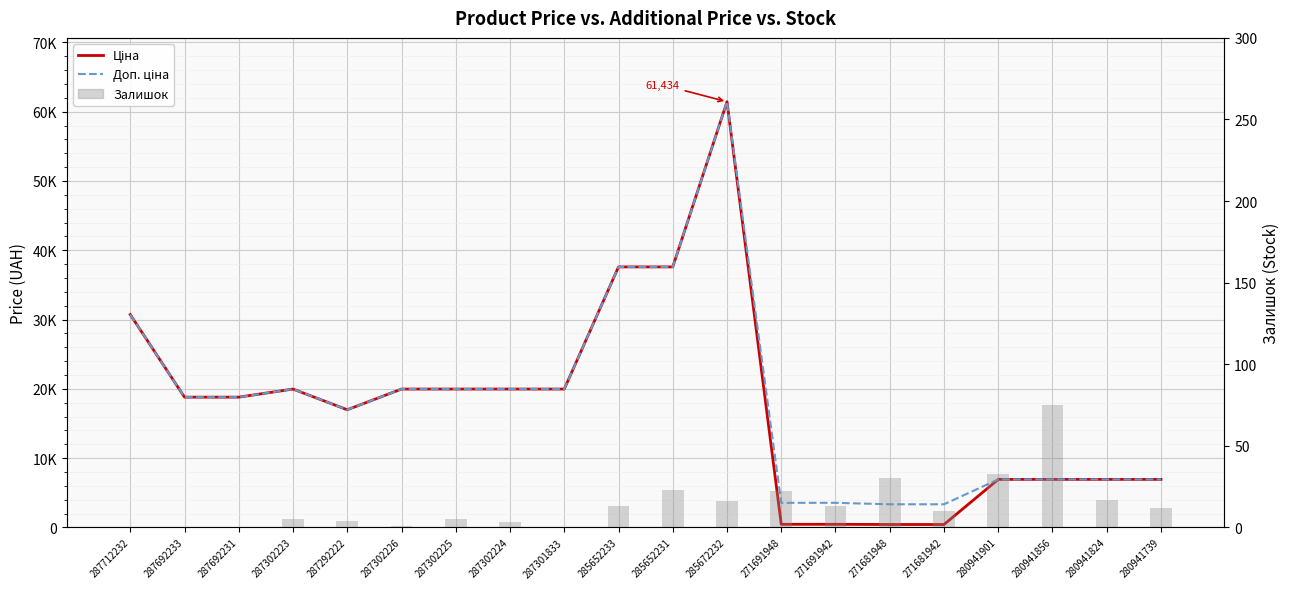

Count the number of data series in this chart.

3